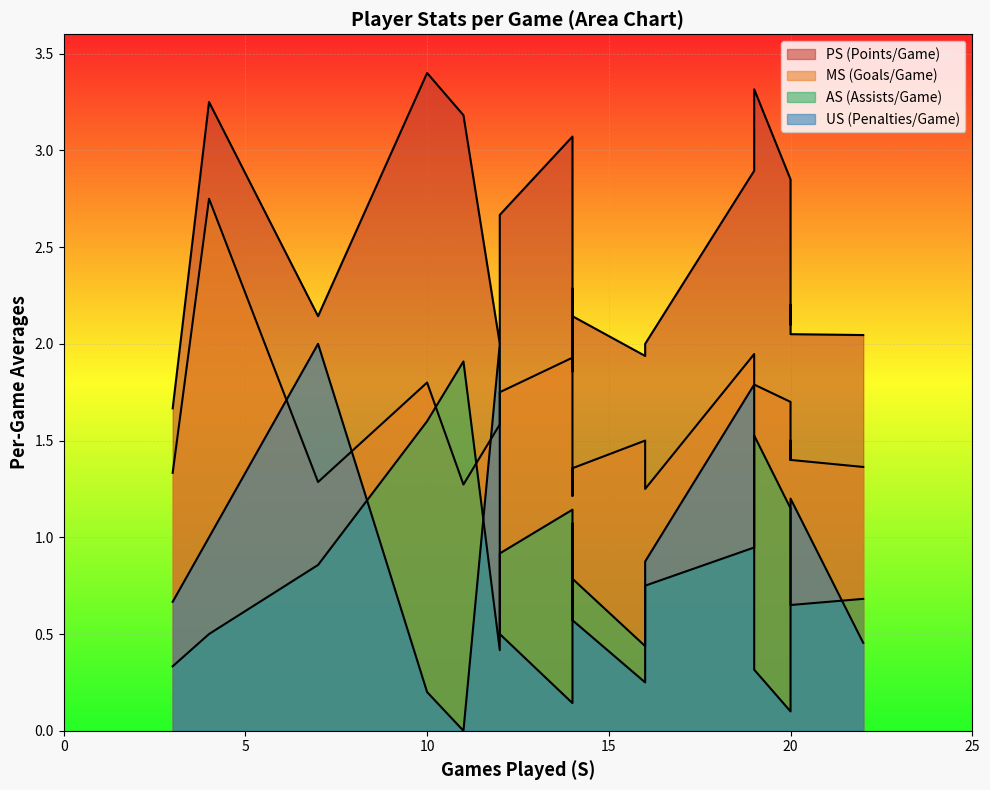

True or false: US and PS intersect in this chart.

False